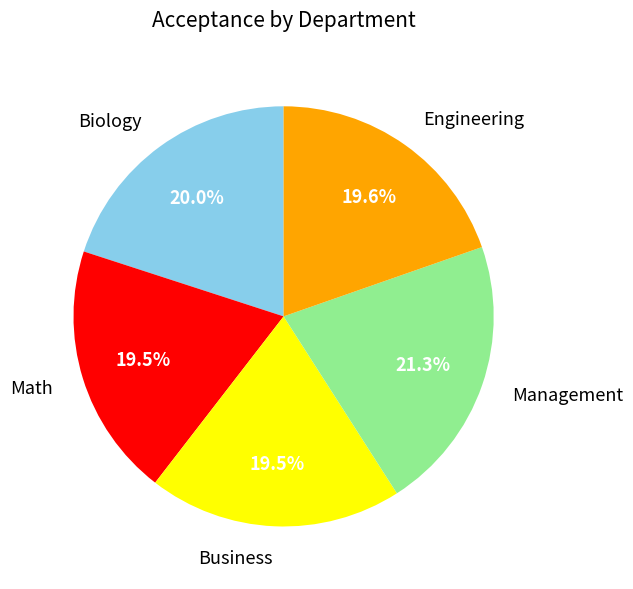

Count the number of slices in the pie.

5